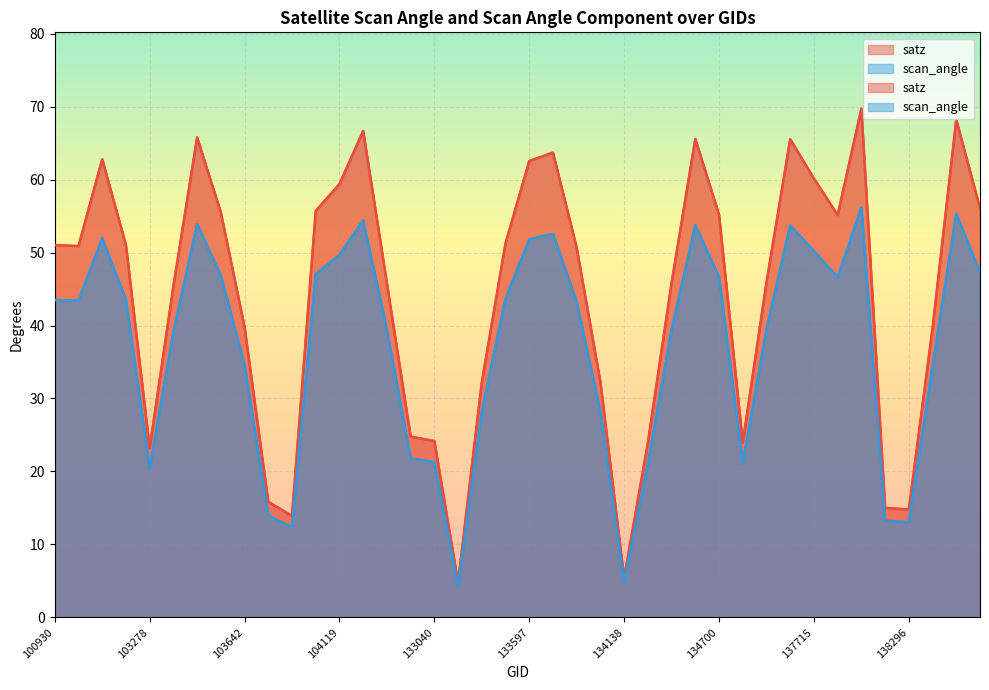

Which has a higher value, 137538 or 103642?

137538